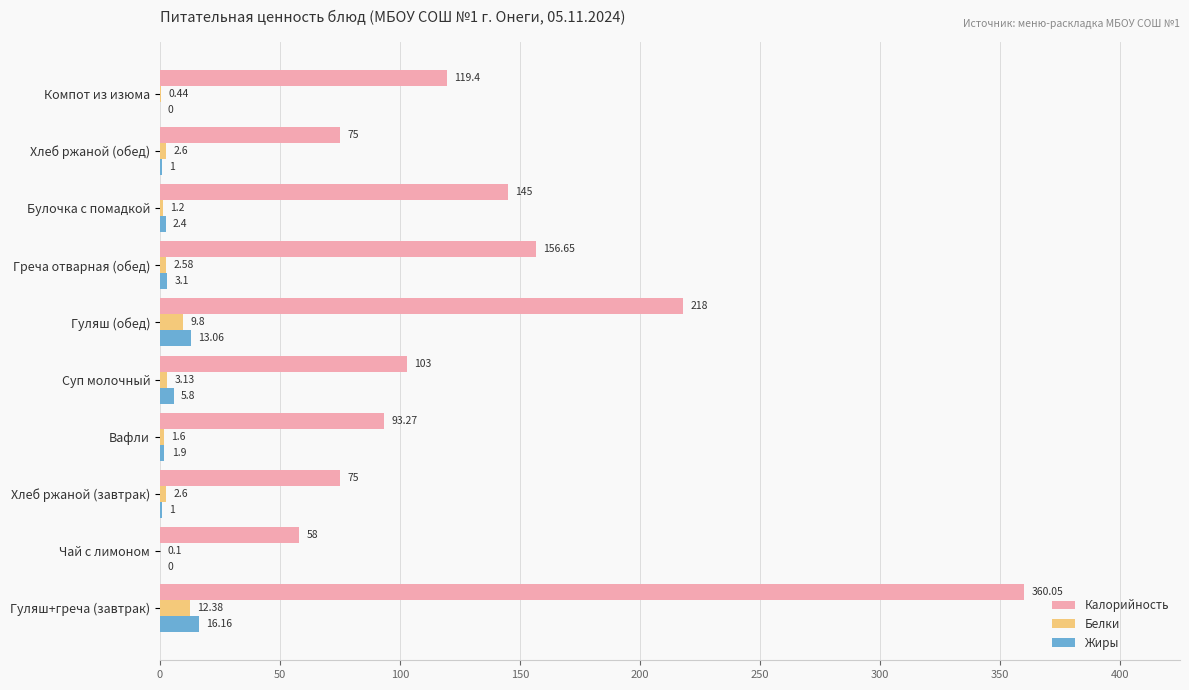

At which label is Белки closest to 6?

Суп молочный